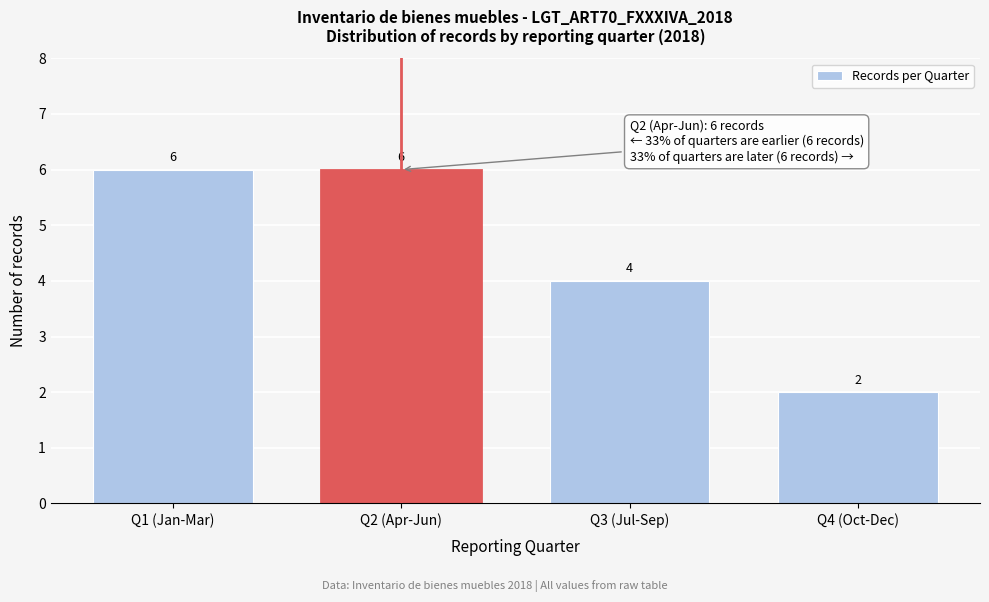

Reading left to right, what are all the values shown in this chart?

Q1 (Jan-Mar)=6	Q2 (Apr-Jun)=6	Q3 (Jul-Sep)=4	Q4 (Oct-Dec)=2